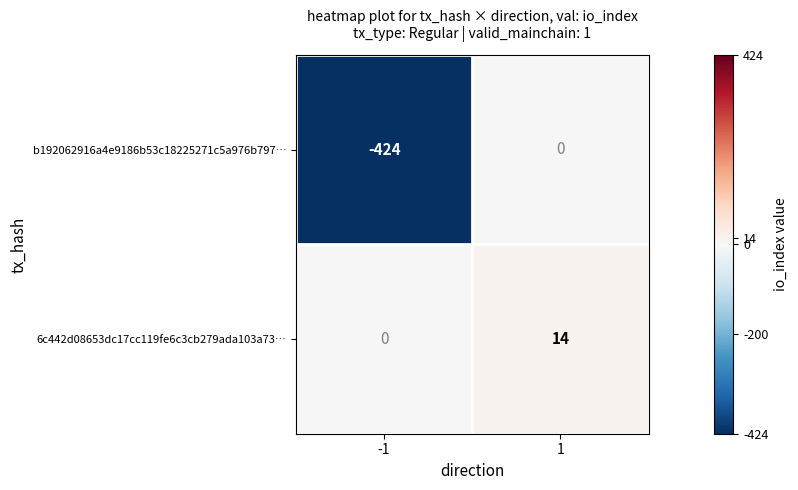

Reading left to right, what are all the values shown in this chart?

b192062916a4e9186b53c18225271c5a976b797…: -1=-424	1=0
6c442d08653dc17cc119fe6c3cb279ada103a73…: -1=0	1=14